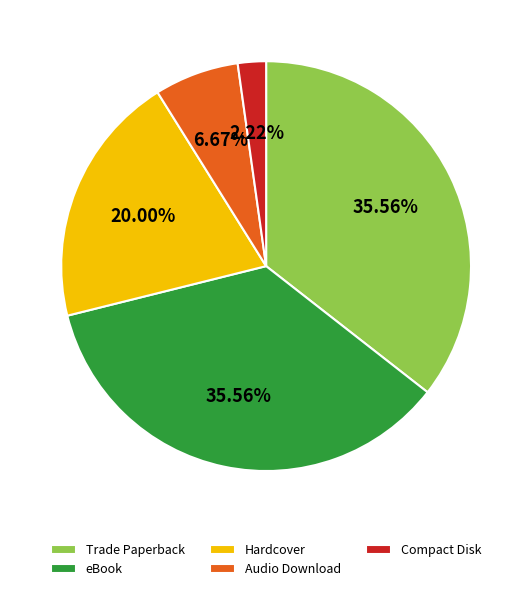

What is the ratio of the value at Hardcover to the value at eBook?

0.6